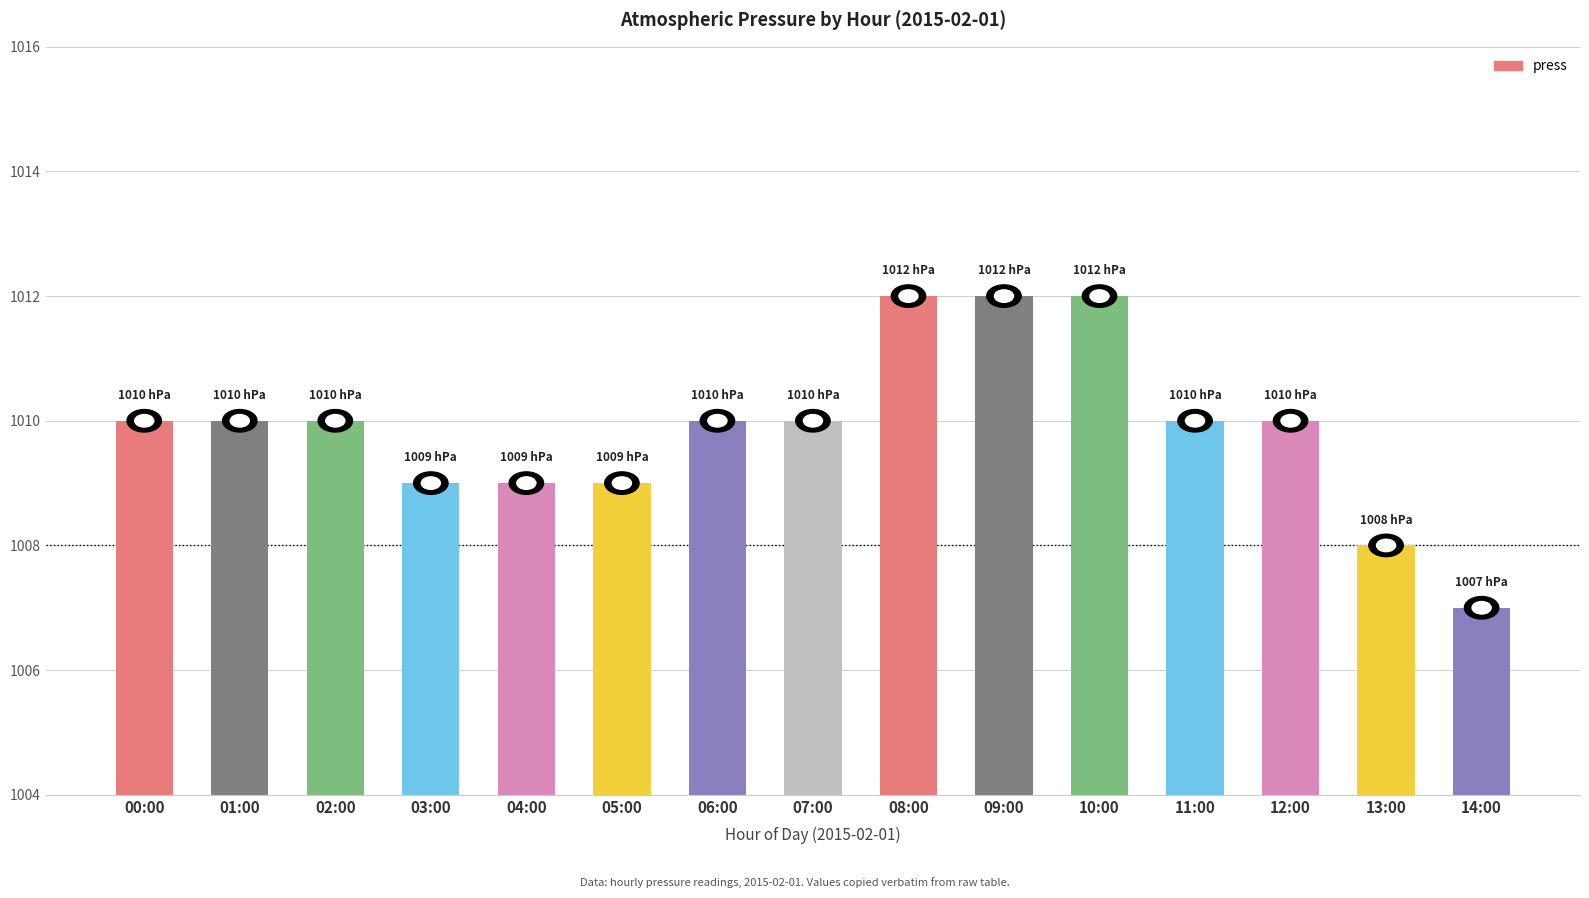

Is it true that the value at 14:00 is 1007?

True